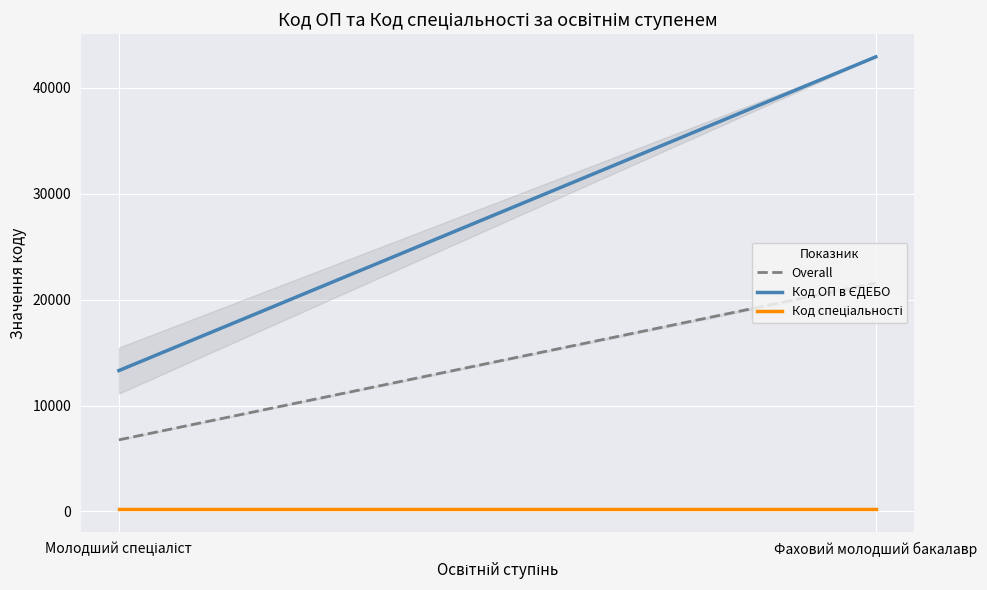

What is the minimum value shown in the chart?

222.5